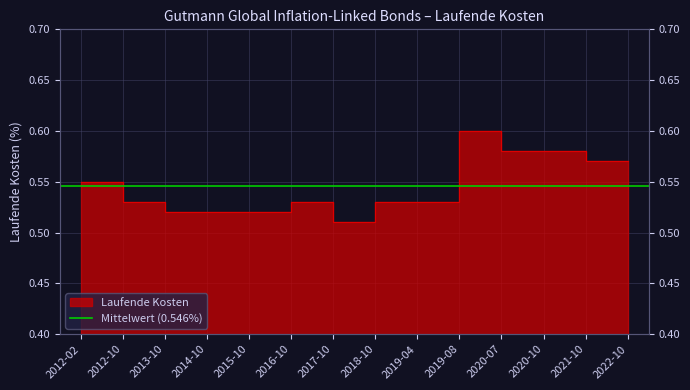

What position from the right is 2017-10?

8